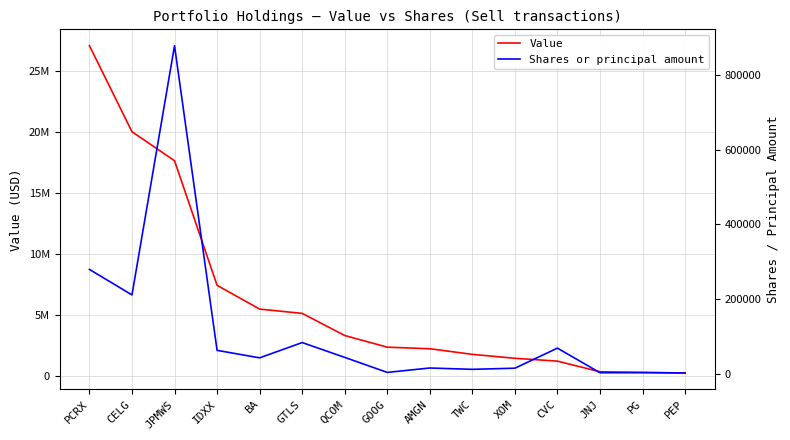

Does the chart display data point markers on the line(s)?

No